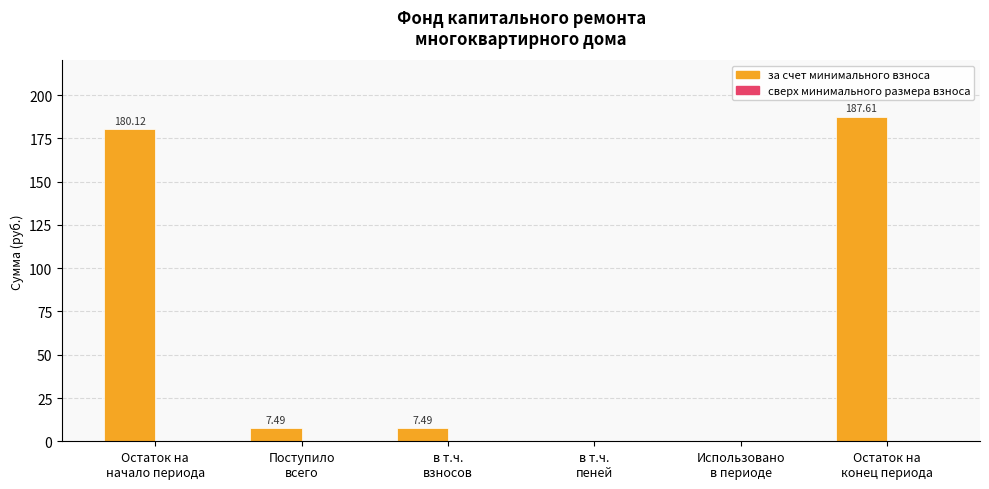

What is the sum of all values?

382.7